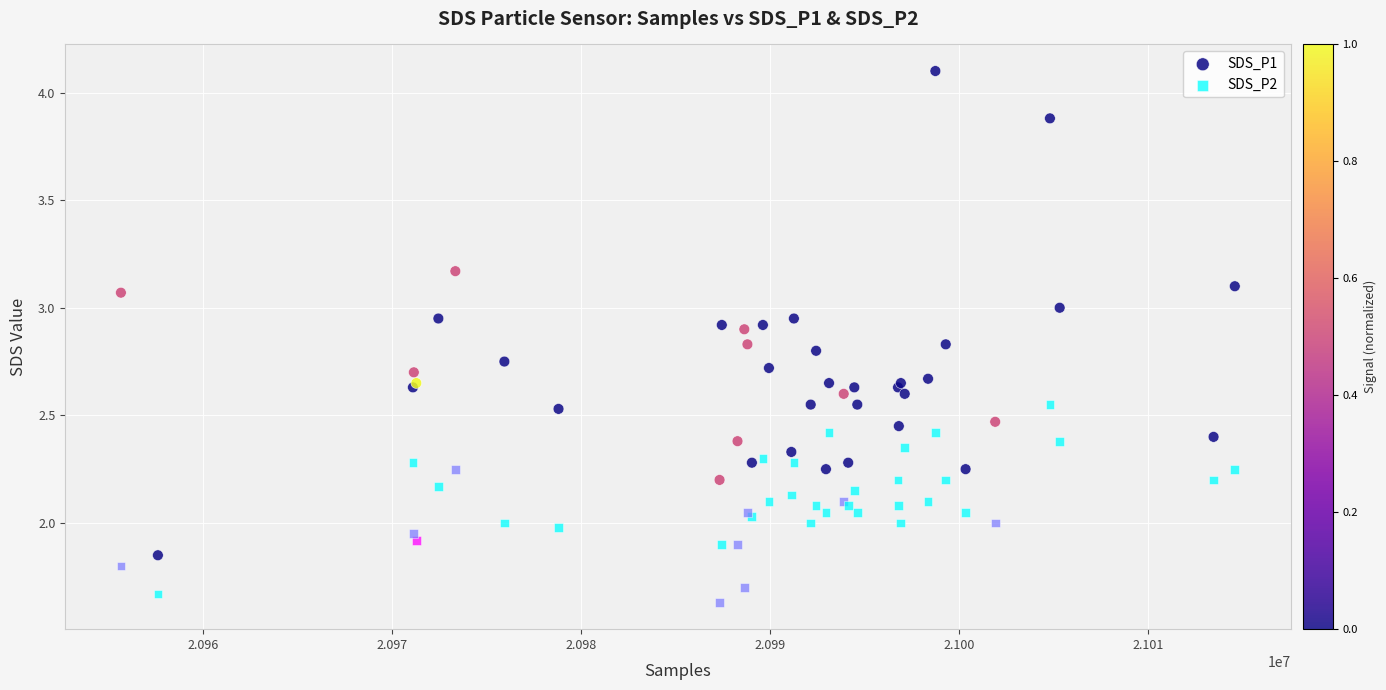

What is the X range (max minus min) for the scatter plot?

58892.0